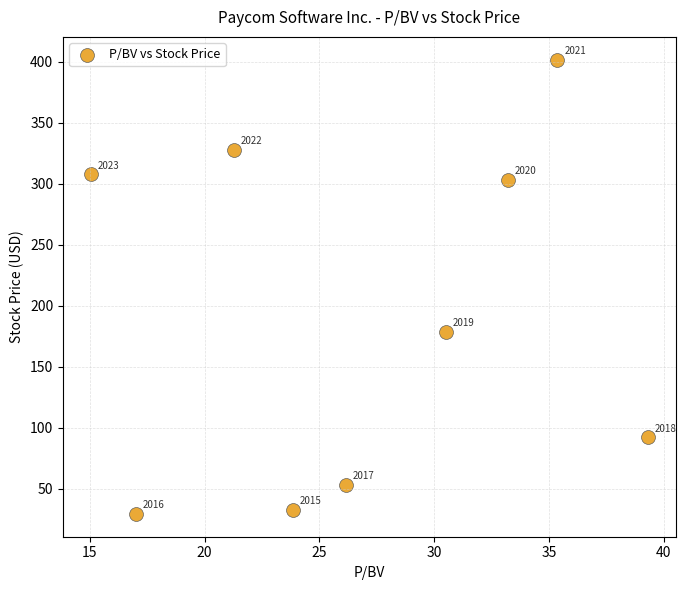

What is the average Y value?

191.7